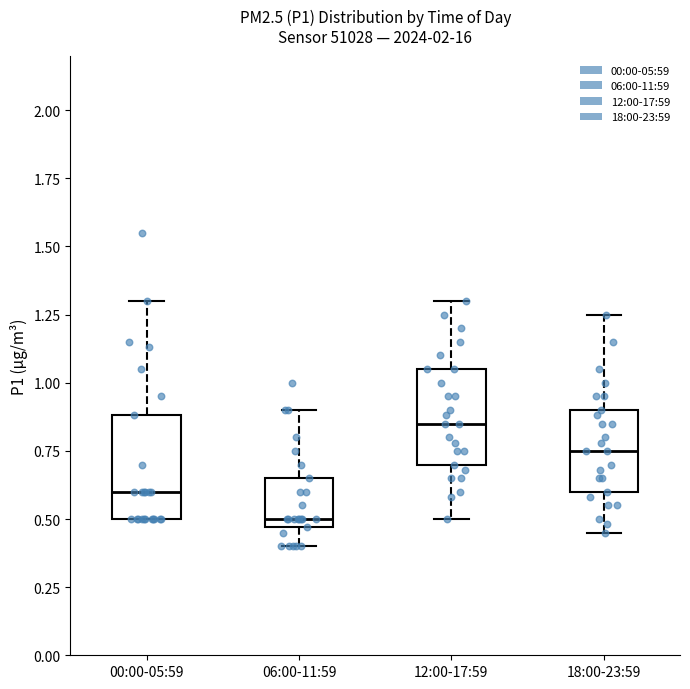

Which box has the highest median line?

12:00-17:59